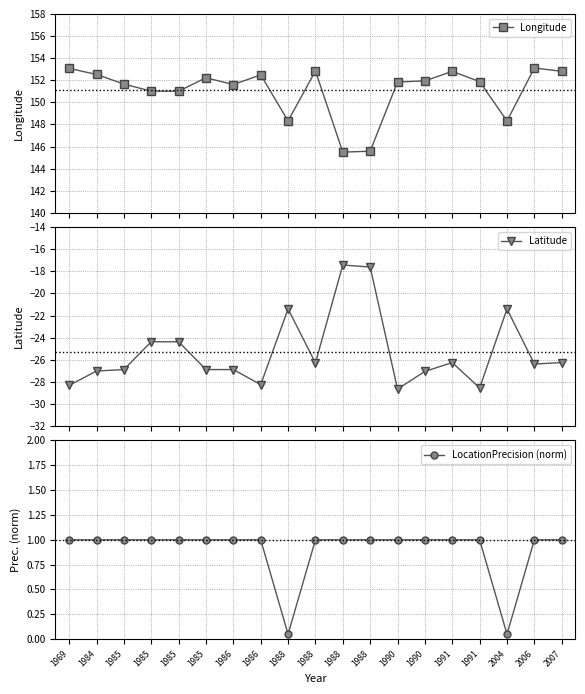

What is the average value of the LocationPrecision (norm) series?

0.9